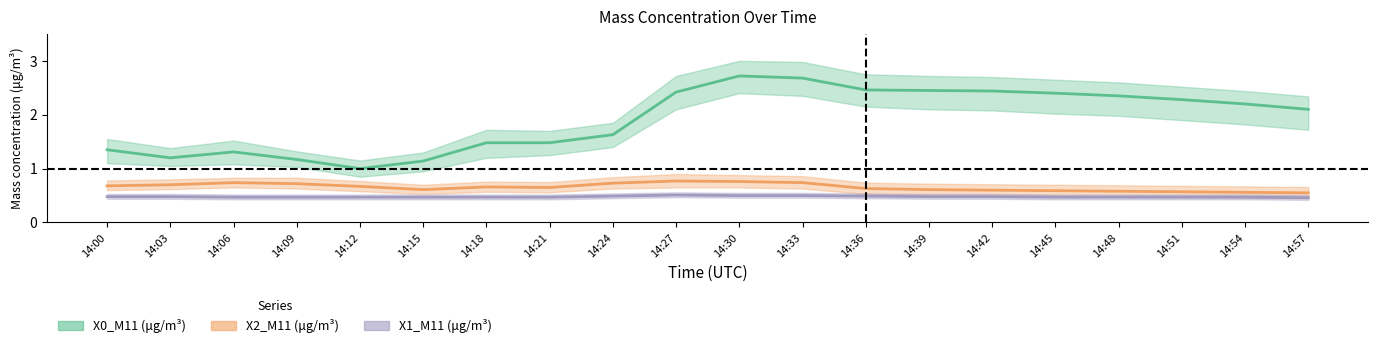

Rank the series by their maximum value, from lowest to highest.

X1_M11 (μg/m³), X2_M11 (μg/m³), X0_M11 (μg/m³)